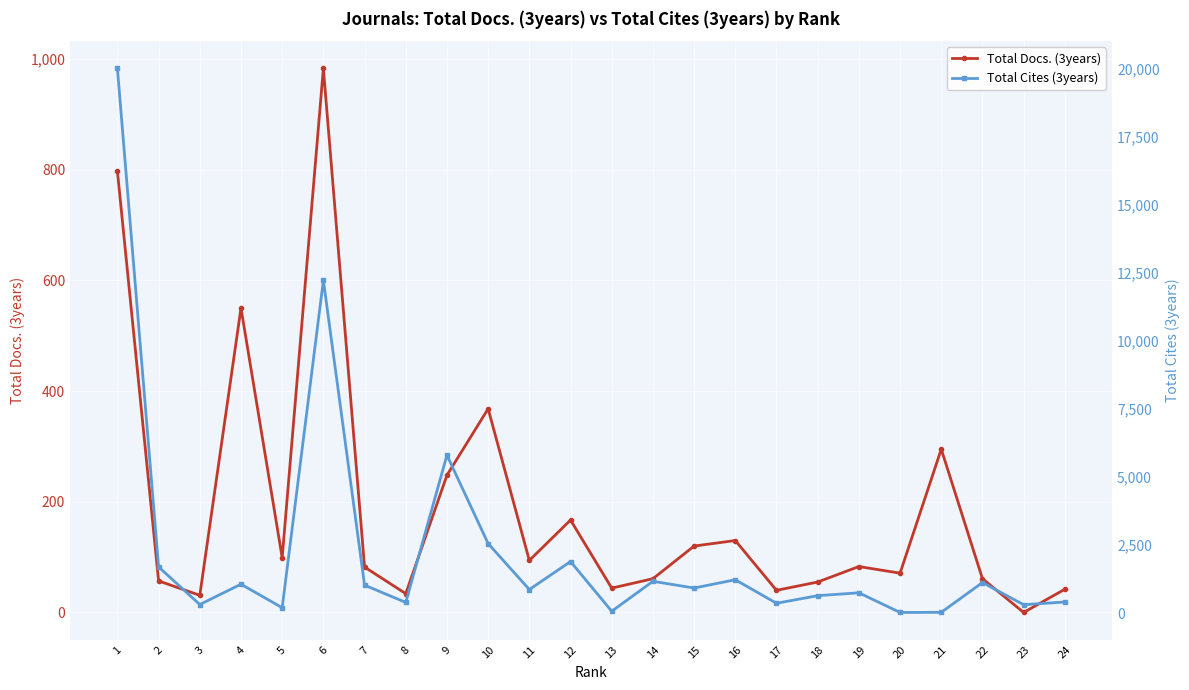

Is it true that Total Cites (3years) equals 1223 at 16?

True